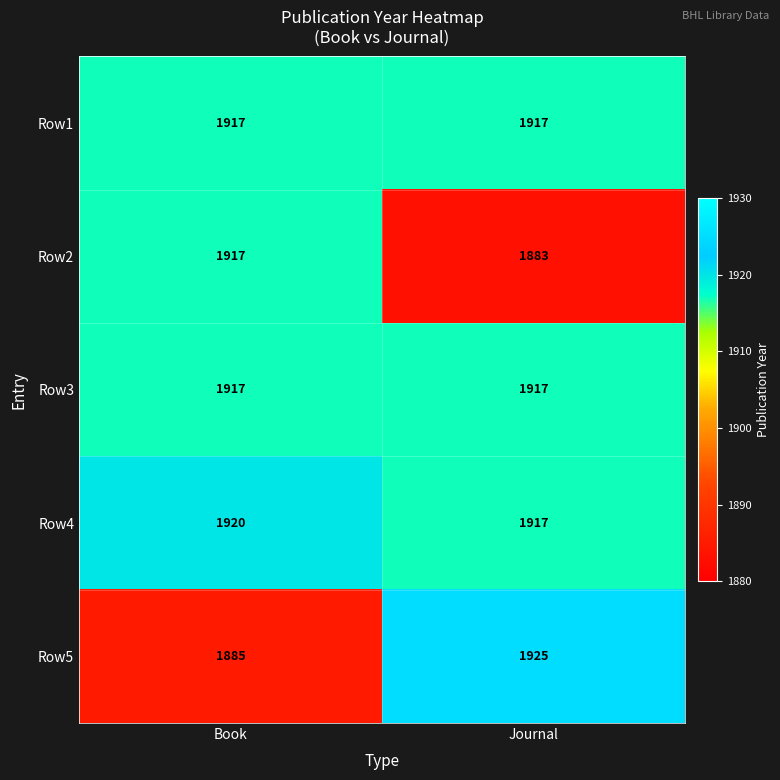

What is the difference between the highest and lowest values at Journal?

42